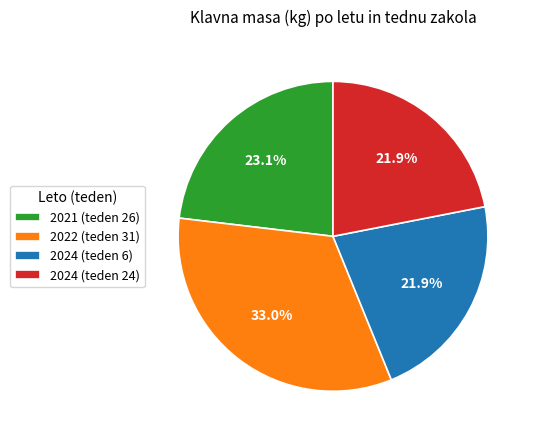

The 2024 (teden 6) slice represents 7% of the pie. True or false?

False